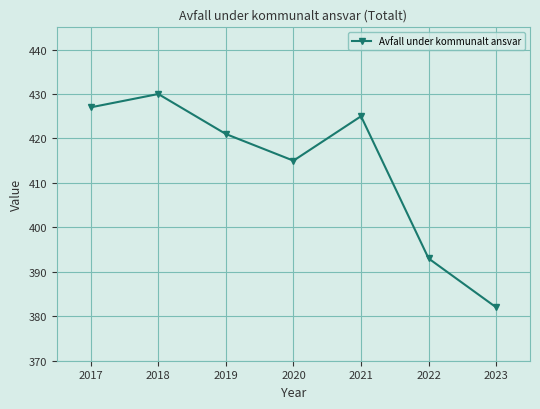

Count the number of categories in the chart.

7